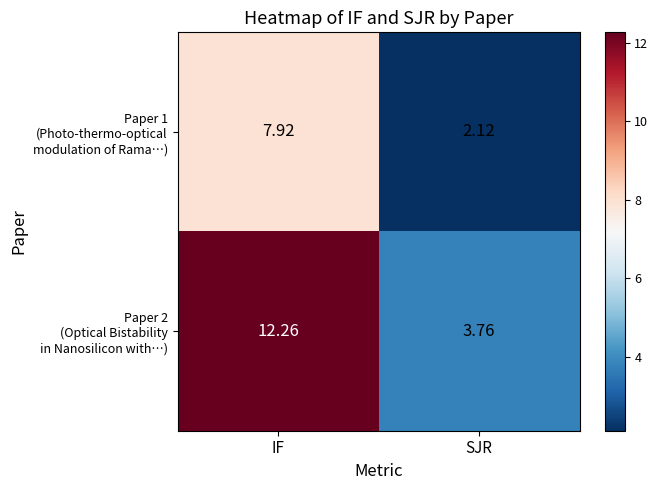

Which label corresponds to the smallest value in the chart?

SJR